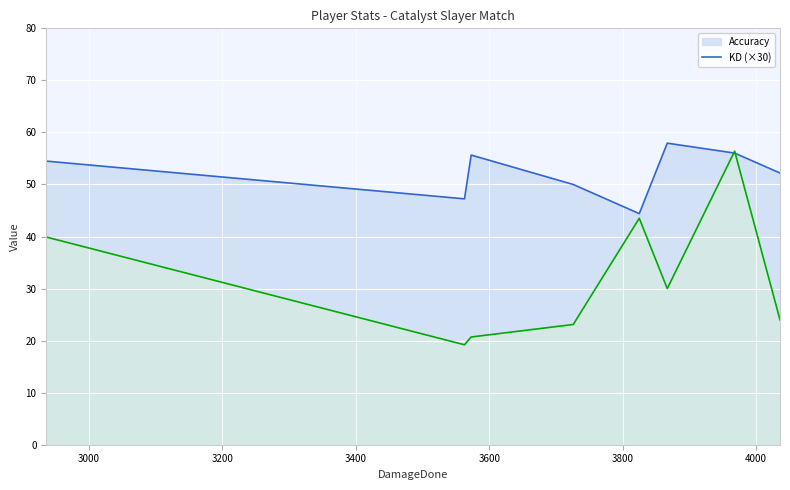

Count the number of categories in the chart.

8